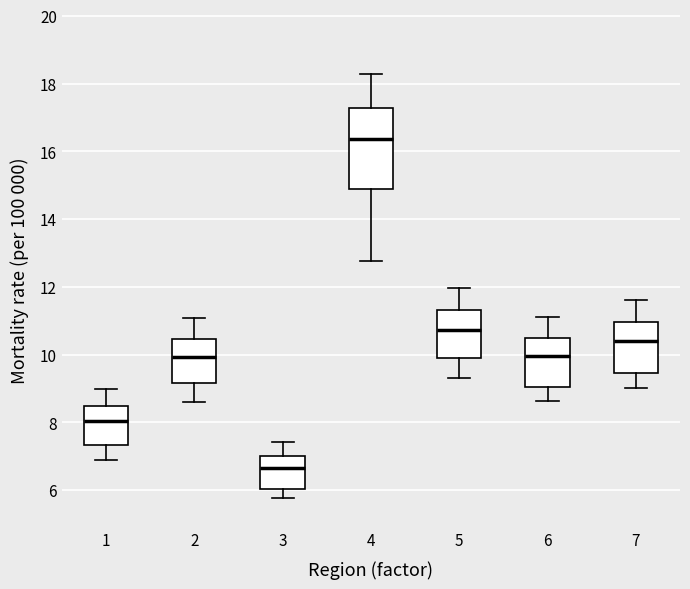

Reading left to right, transcribe this box plot: for each box, give where its median line is, the range the box spans, and where its two whiskers end, as read against the y-axis. The values are not printed on the chart, so give them approximately, as read against the axis.

1: median 8.0, box 7.4 to 8.4, whiskers 7.0 to 9.0
2: median 10.0, box 9.2 to 10.4, whiskers 8.6 to 11.0
3: median 6.6, box 6.0 to 7.0, whiskers 5.8 to 7.4
4: median 16.4, box 15.0 to 17.2, whiskers 12.8 to 18.2
5: median 10.8, box 10.0 to 11.4, whiskers 9.4 to 12.0
6: median 10.0, box 9.0 to 10.4, whiskers 8.6 to 11.2
7: median 10.4, box 9.4 to 11.0, whiskers 9.0 to 11.6